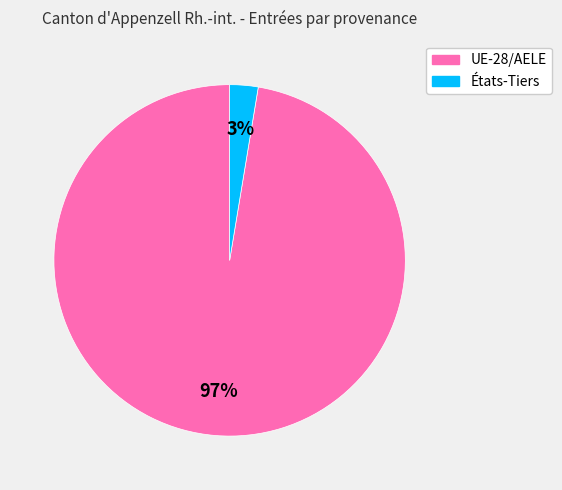

Rank the categories by value from lowest to highest.

États-Tiers, UE-28/AELE